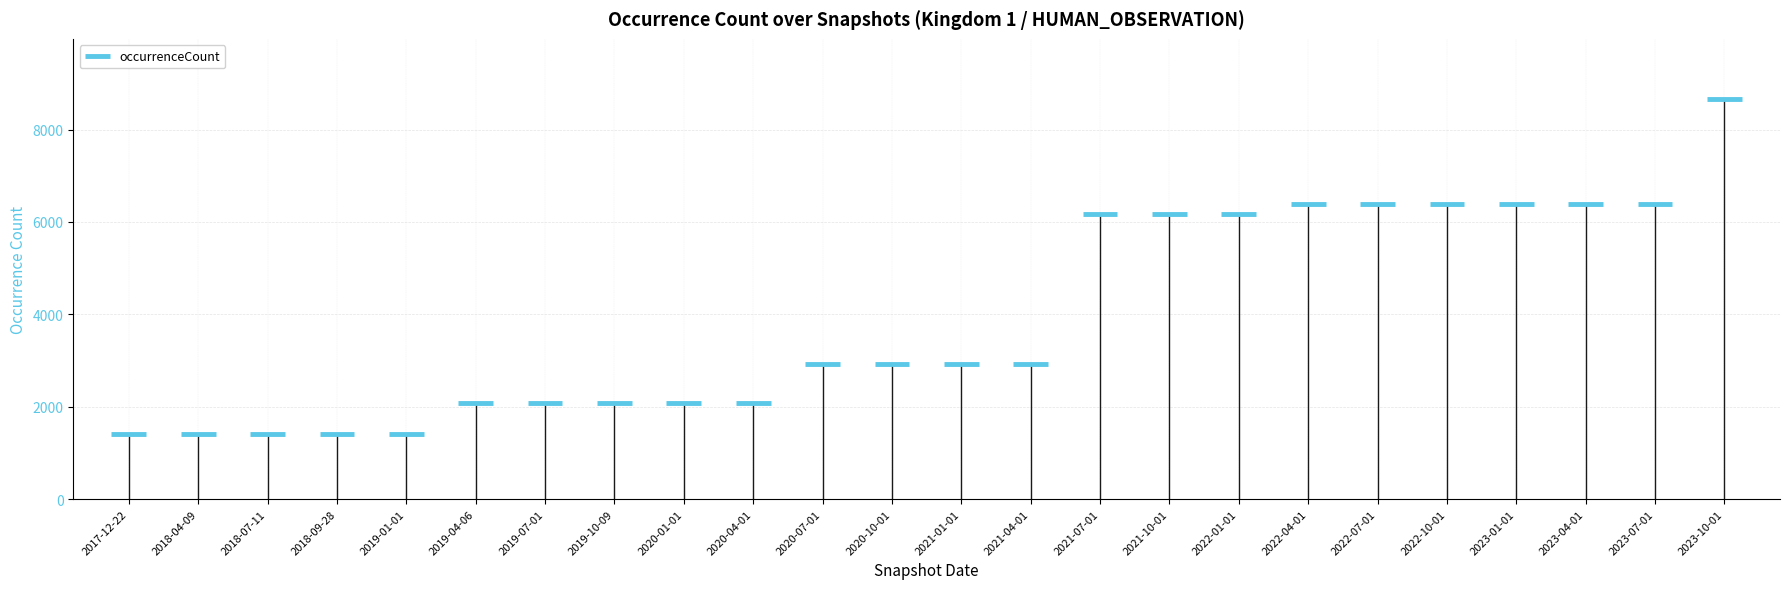

Which label corresponds to the smallest value in the chart?

2017-12-22